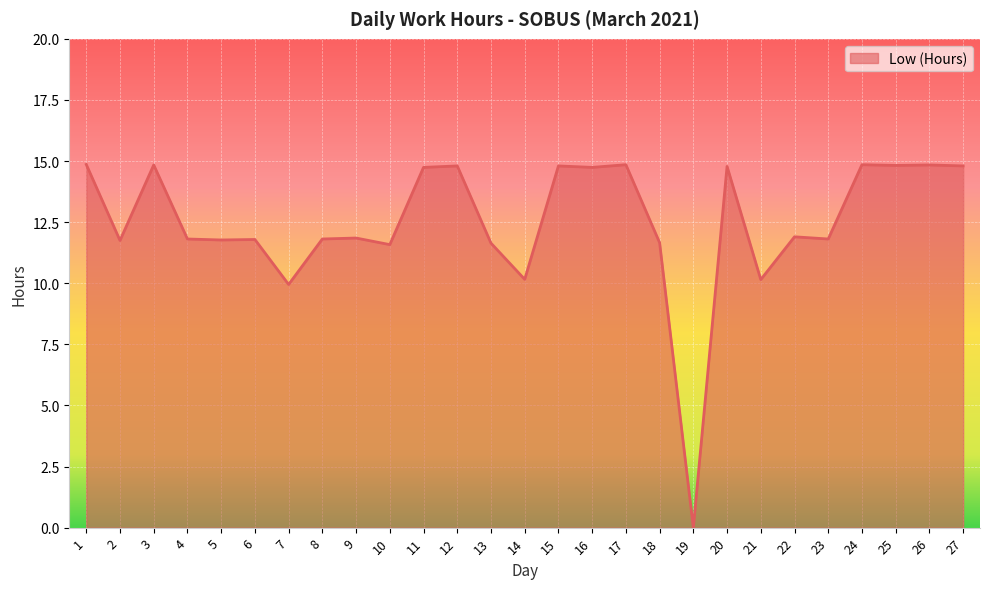

What is the change in value from 8 to 25?

+3.0